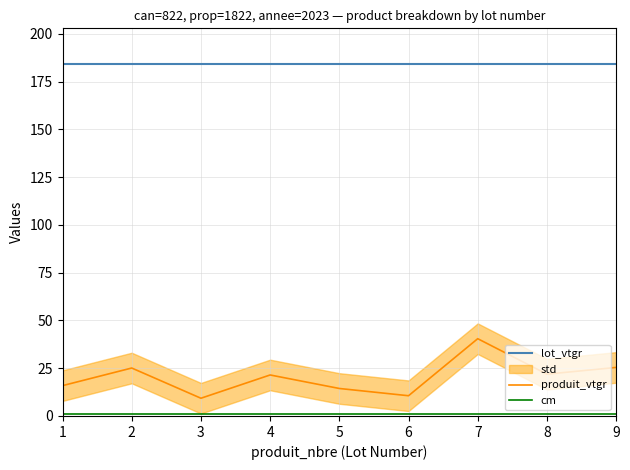

What is the greatest value displayed?

184.4